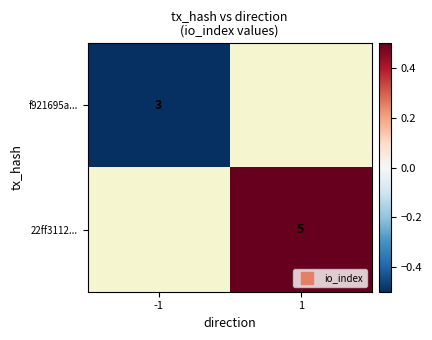

The 22ff3112... series shows 0.8 at 1. True or false?

False